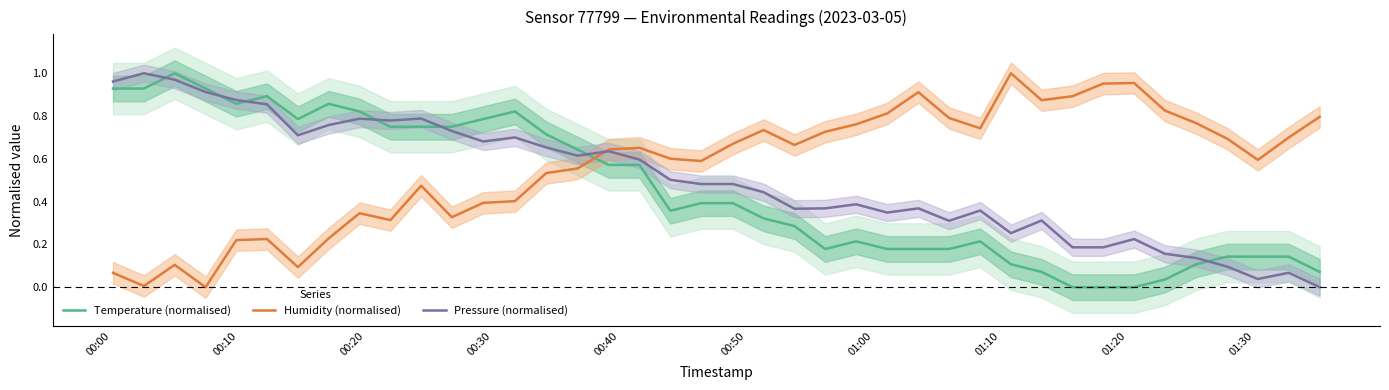

How many intersections are there between Temperature (normalised) and Humidity (normalised)?

1